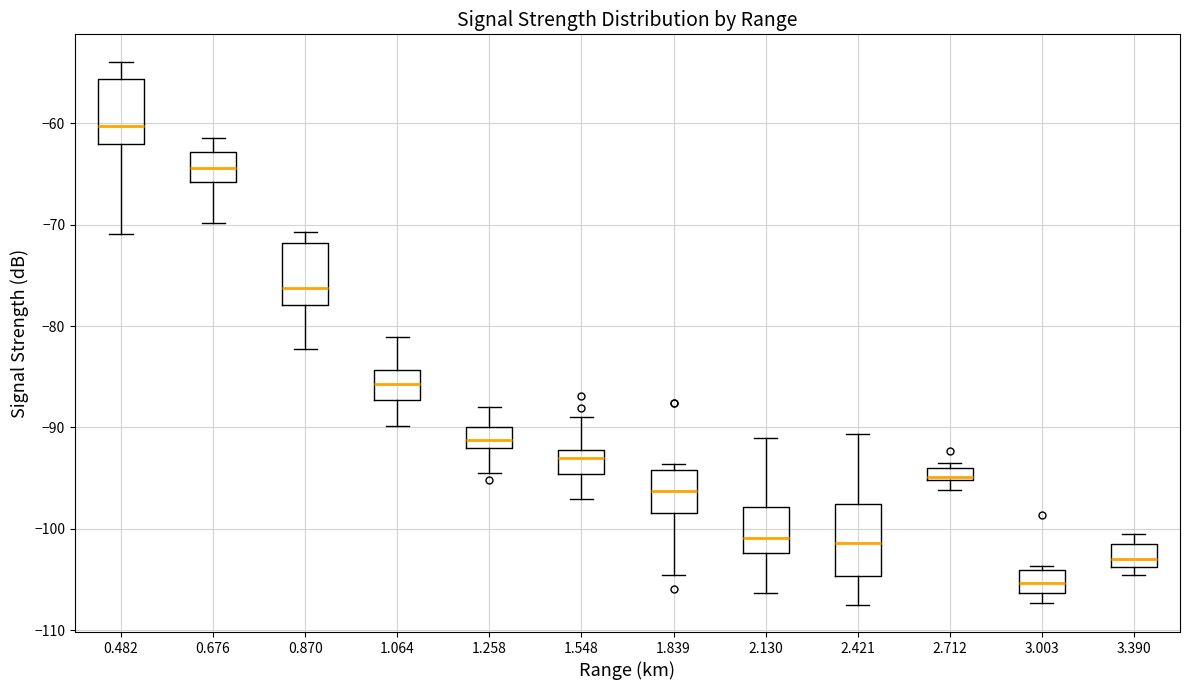

Which box has the lowest median line?

3.003